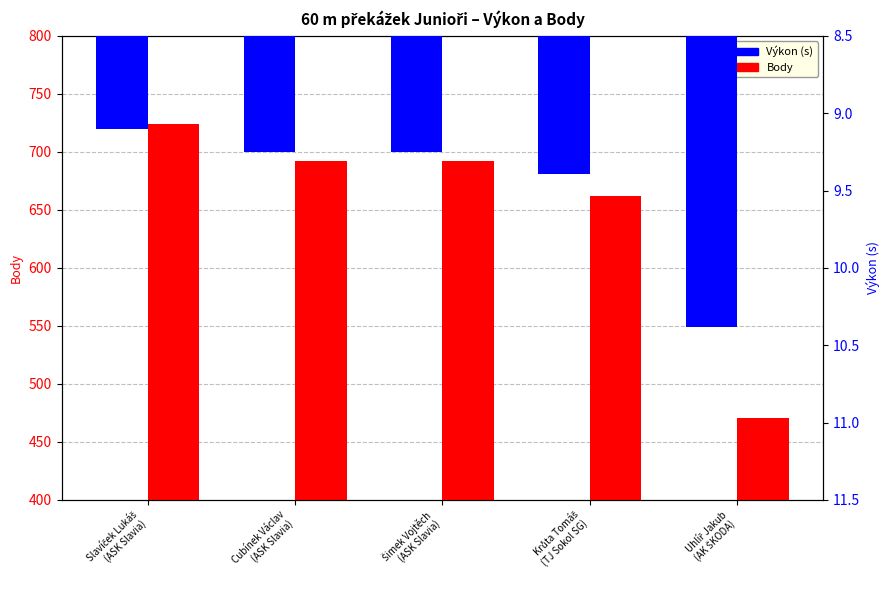

What is the sum of the Body values at Cubínek Václav
(ASK Slavia) and Slavíček Lukáš
(ASK Slavia)?

1416.0